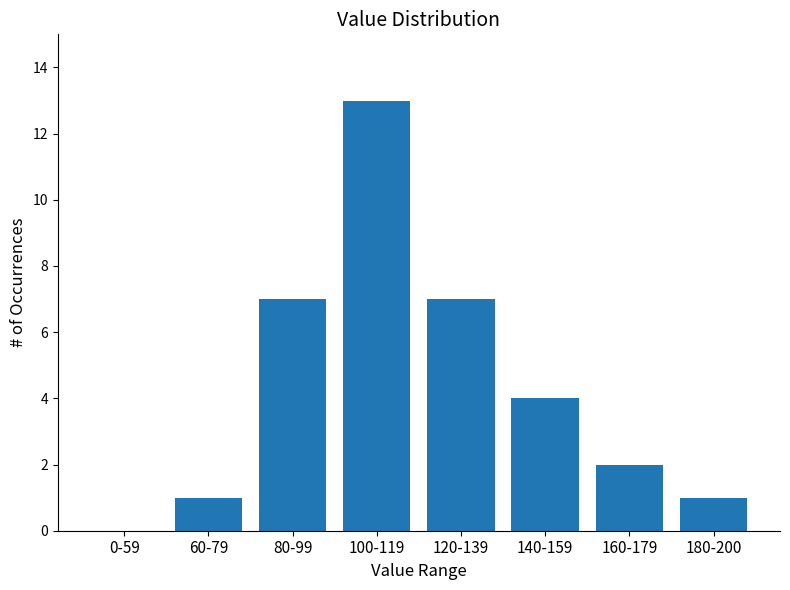

Reading left to right, what are all the values shown in this chart?

0-59=0	60-79=1	80-99=7	100-119=13	120-139=7	140-159=4	160-179=2	180-200=1